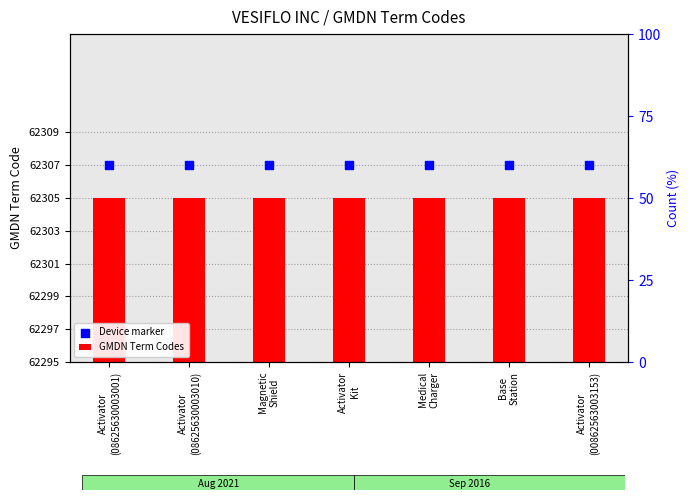

Is the value of GMDN Term Codes at Activator
(00862563003153) greater than the value of Device marker at Medical
Charger?

No